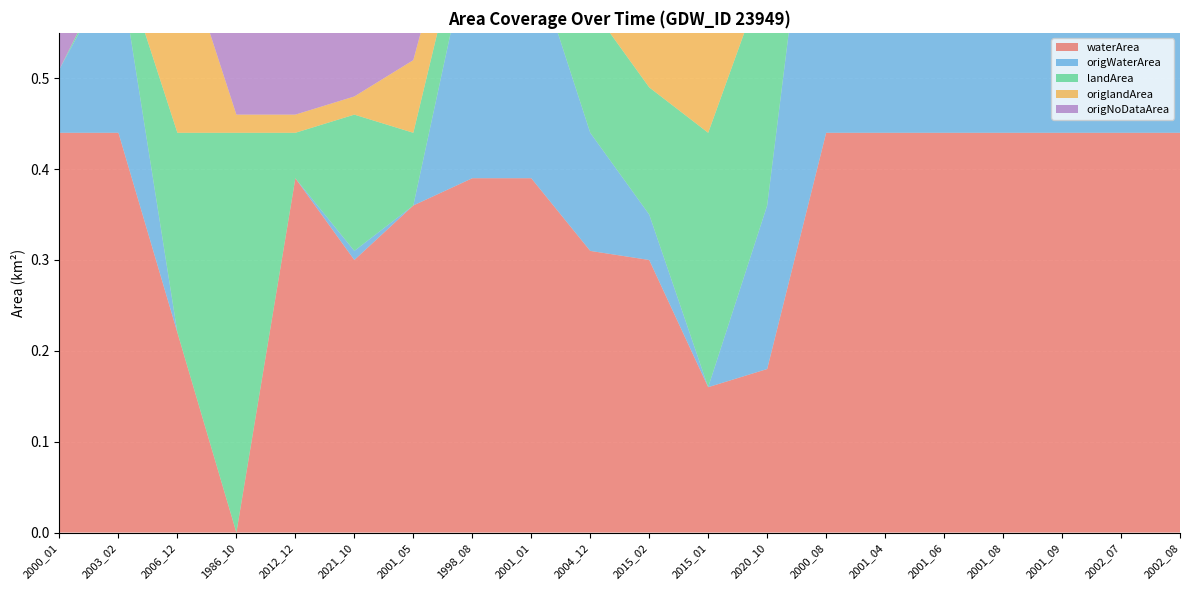

Reading left to right, list all the values displayed in this chart.

waterArea: 0.4	0.4	0.2	0.0	0.4	0.3	0.4	0.4	0.4	0.3	0.3	0.2	0.2	0.4	0.4	0.4	0.4	0.4	0.4	0.4
origWaterArea: 0.1	0.2	0.0	0.0	0.0	0.0	0.0	0.3	0.2	0.1	0.1	0.0	0.2	0.4	0.4	0.4	0.4	0.4	0.4	0.4
landArea: 0.0	0.0	0.2	0.4	0.1	0.1	0.1	0.1	0.1	0.1	0.1	0.3	0.3	0.0	0.0	0.0	0.0	0.0	0.0	0.0
origlandArea: 0.0	0.0	0.2	0.0	0.0	0.0	0.1	0.1	0.1	0.1	0.1	0.3	0.3	0.0	0.0	0.0	0.0	0.0	0.0	0.0
origNoDataArea: 0.4	0.2	0.2	0.4	0.4	0.4	0.4	0.1	0.1	0.2	0.3	0.2	0.0	0.0	0.0	0.0	0.0	0.0	0.0	0.0